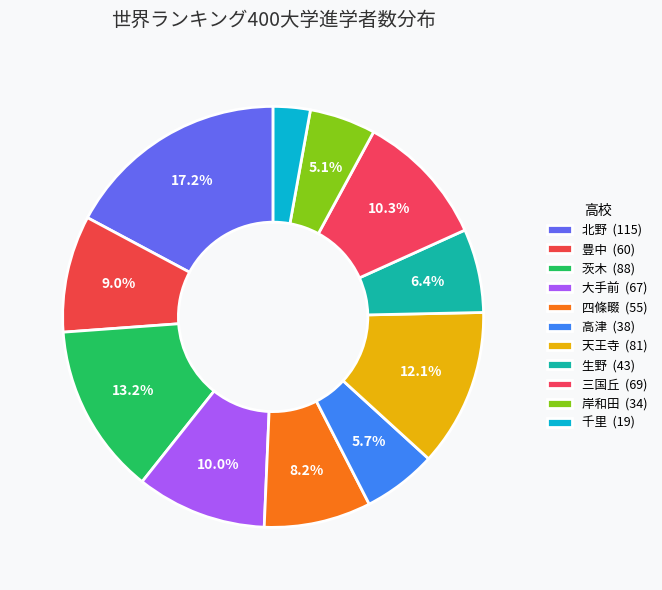

How many segments does this pie chart have?

11